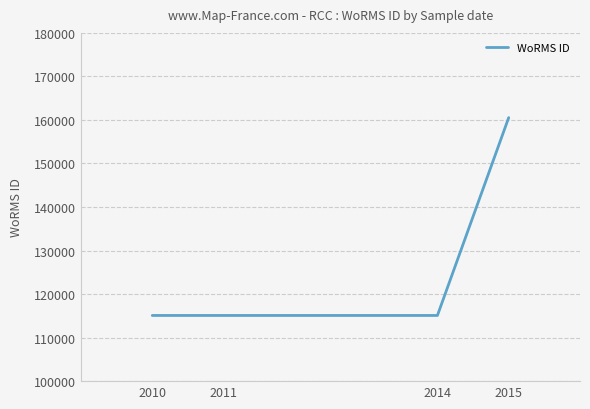

Approximately how many times larger is the value at 2010 compared to 2015?

0.7